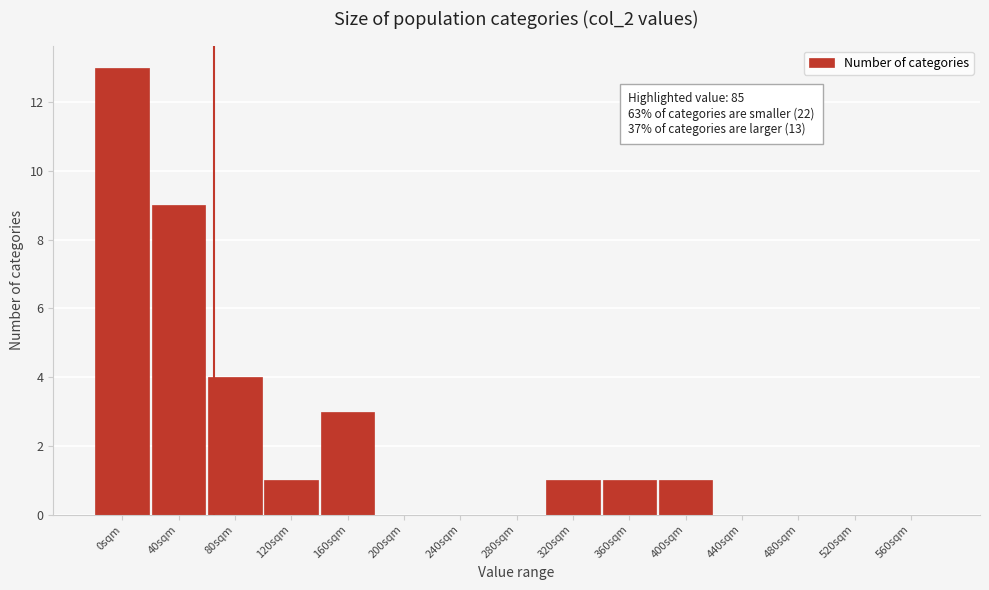

Reading right to left, extract all data points from this chart.

560sqm=0	520sqm=0	480sqm=0	440sqm=0	400sqm=1	360sqm=1	320sqm=1	280sqm=0	240sqm=0	200sqm=0	160sqm=3	120sqm=1	80sqm=4	40sqm=9	0sqm=13